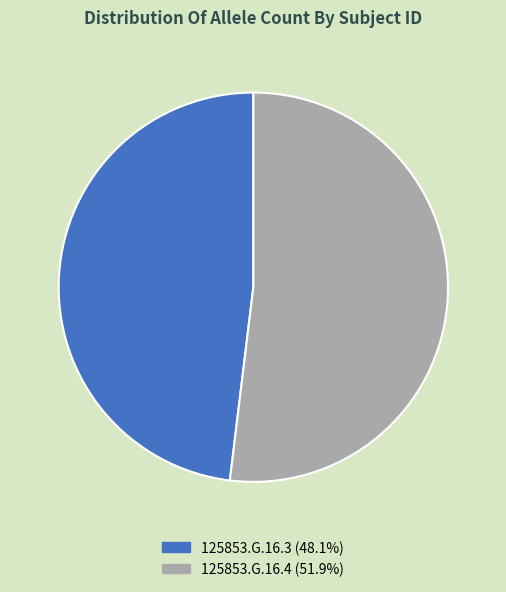

Combined, do 125853.G.16.4 (51.9%) and 125853.G.16.3 (48.1%) account for over 50%?

Yes